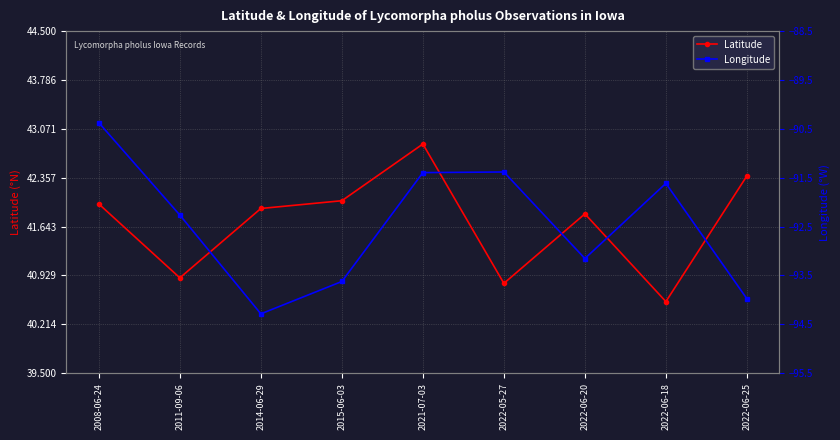

Reading right to left, extract all data points from this chart.

Latitude: 2022-06-25=42.4	2022-06-18=40.5	2022-06-20=41.8	2022-05-27=40.8	2021-07-03=42.8	2015-06-03=42.0	2014-06-29=41.9	2011-09-06=40.9	2008-06-24=42.0
Longitude: 2022-06-25=-94.0	2022-06-18=-91.6	2022-06-20=-93.2	2022-05-27=-91.4	2021-07-03=-91.4	2015-06-03=-93.6	2014-06-29=-94.3	2011-09-06=-92.3	2008-06-24=-90.4